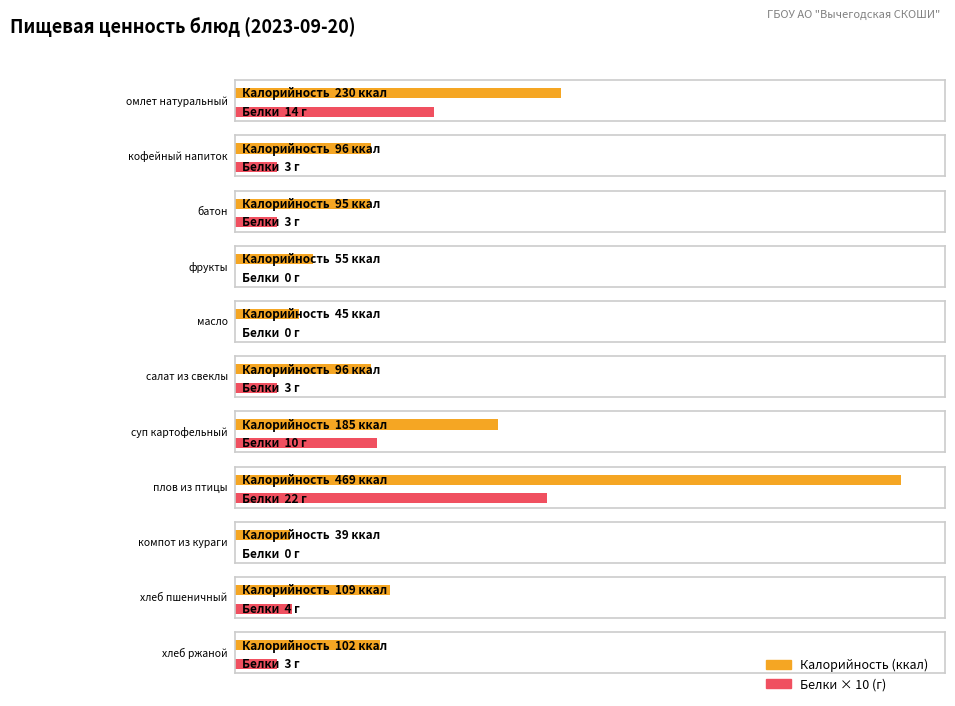

Reading right to left, what are all the values shown in this chart?

Калорийность: хлеб ржаной=102	хлеб пшеничный=109	компот из кураги=39	плов из птицы=469	суп картофельный=185	салат из свеклы=96	масло=45	фрукты=55	батон=95	кофейный напиток=96	омлет натуральный=230
Белки: хлеб ржаной=3	хлеб пшеничный=4	компот из кураги=0	плов из птицы=22	суп картофельный=10	салат из свеклы=3	масло=0	фрукты=0	батон=3	кофейный напиток=3	омлет натуральный=14